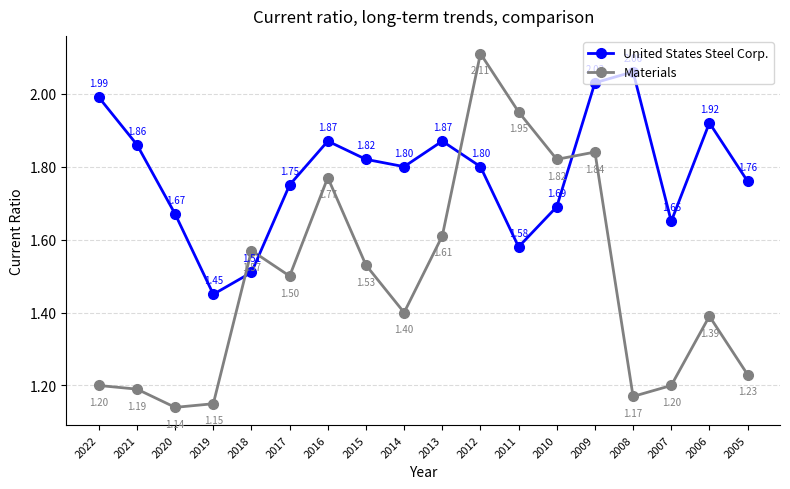

What is the sum of the Materials values at 2018 and 2007?

2.8